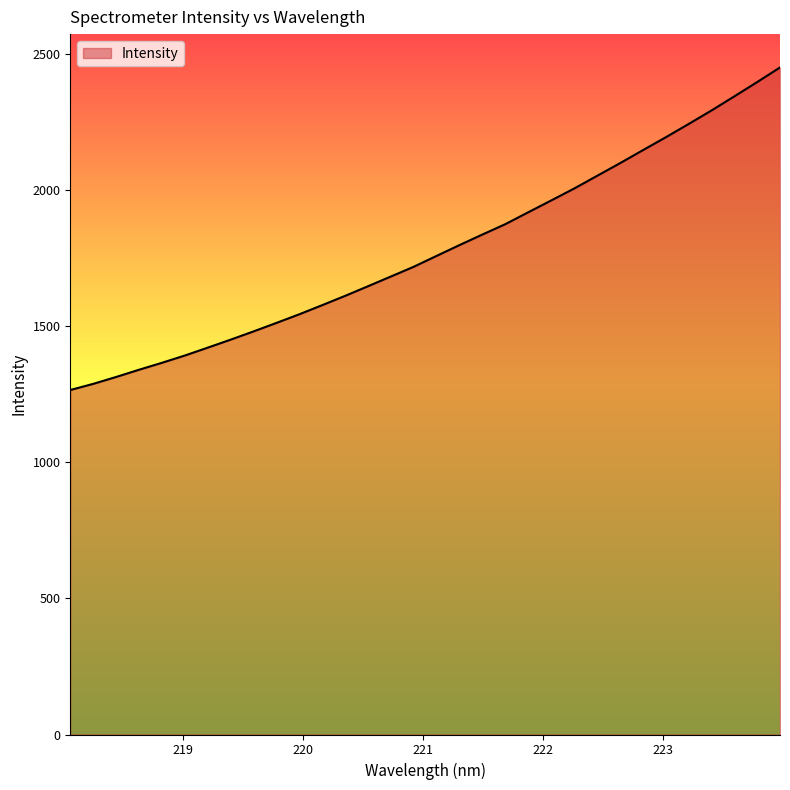

What is the smallest value displayed?

1265.2